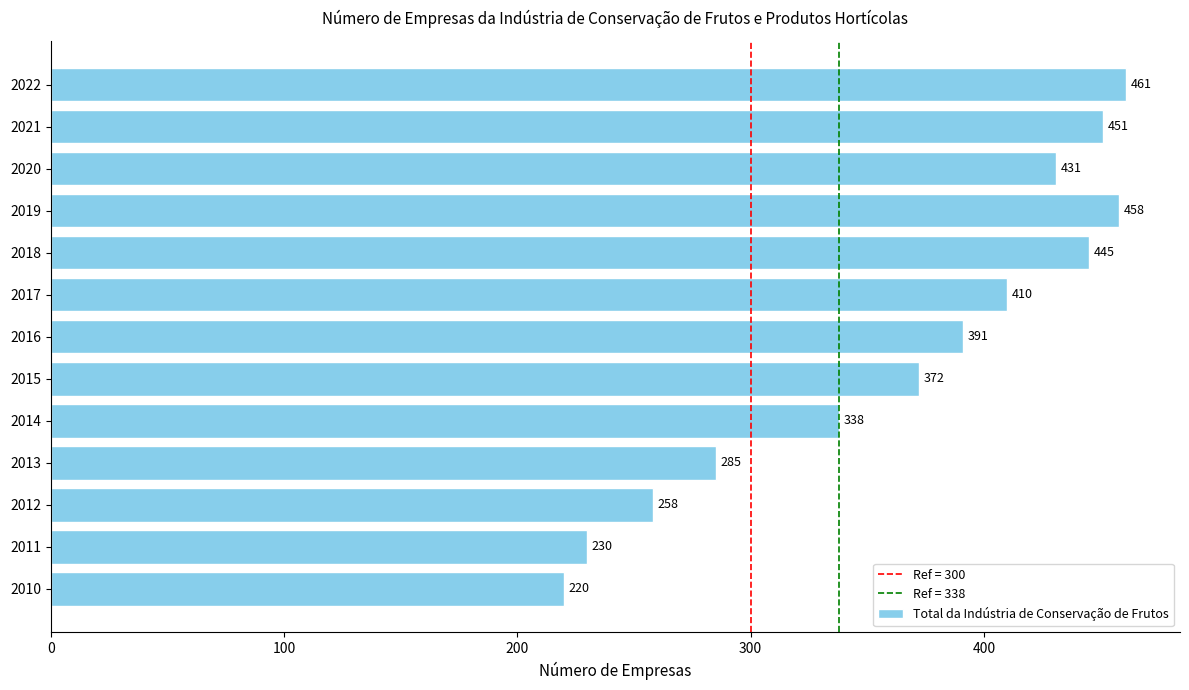

Rank the categories by value from highest to lowest.

2022, 2019, 2021, 2018, 2020, 2017, 2016, 2015, 2014, 2013, 2012, 2011, 2010